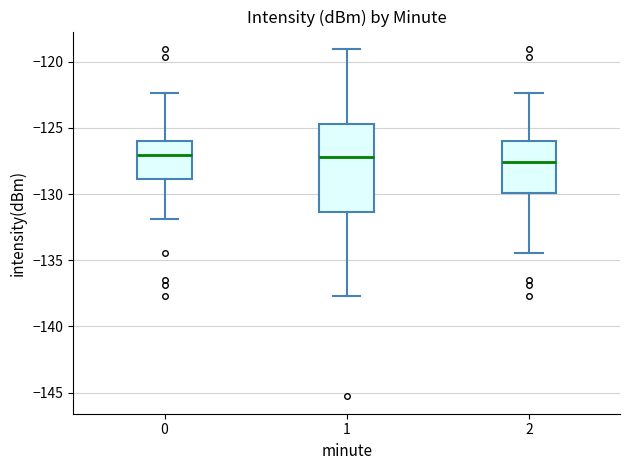

Where does the lower whisker of the box at x = 0 end on the y-axis? The values are not printed on the chart, so give them approximately, as read against the axis.

-132.0